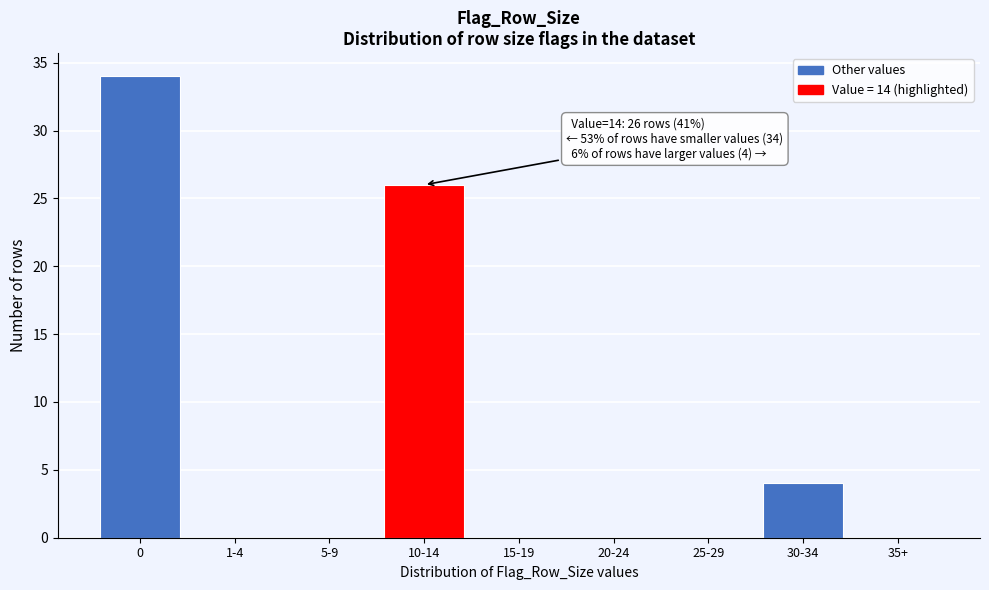

Reading left to right, transcribe all the data shown in this chart.

0=34	1-4=0	5-9=0	10-14=26	15-19=0	20-24=0	25-29=0	30-34=4	35+=0